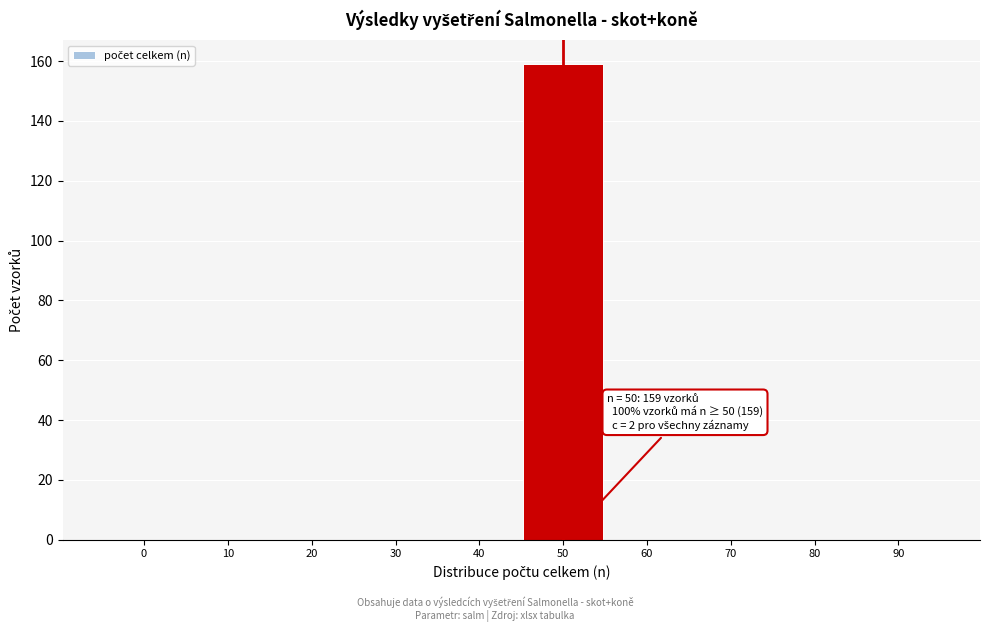

Reading left to right, extract all data points from this chart.

0=0	10=0	20=0	30=0	40=0	50=159	60=0	70=0	80=0	90=0